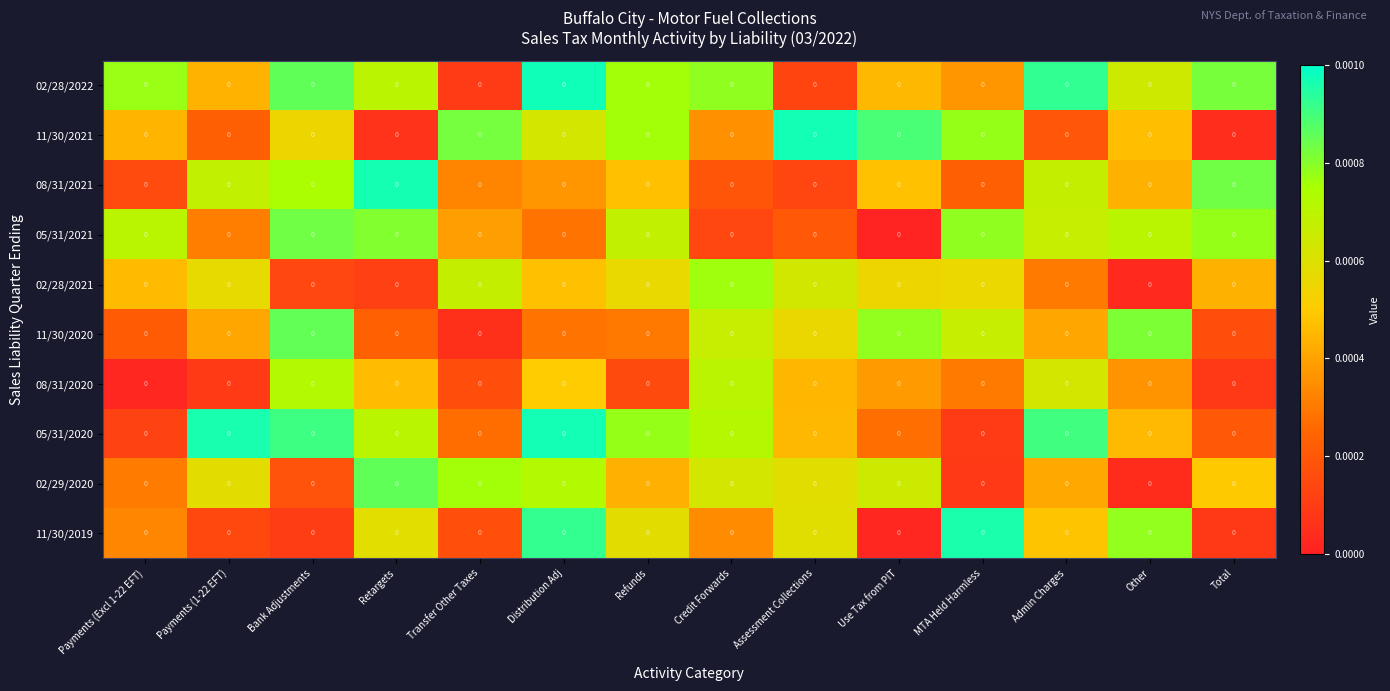

Which series has the largest range (max minus min)?

11/30/2019